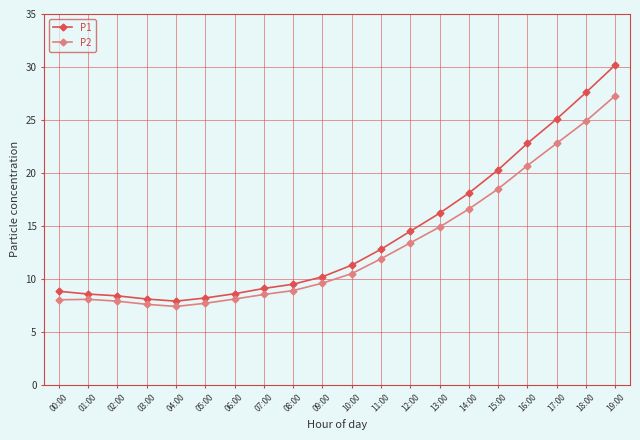

What is the spread (max minus min) of values at 16:00?

2.1